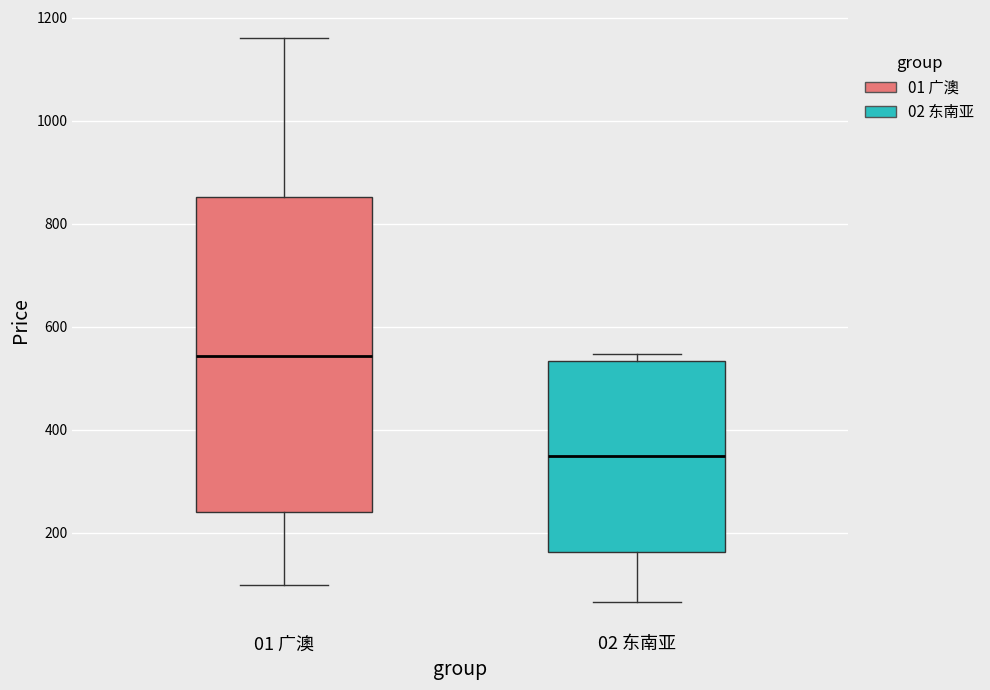

Which box is the tallest, from its lower edge to its upper edge?

01 广澳